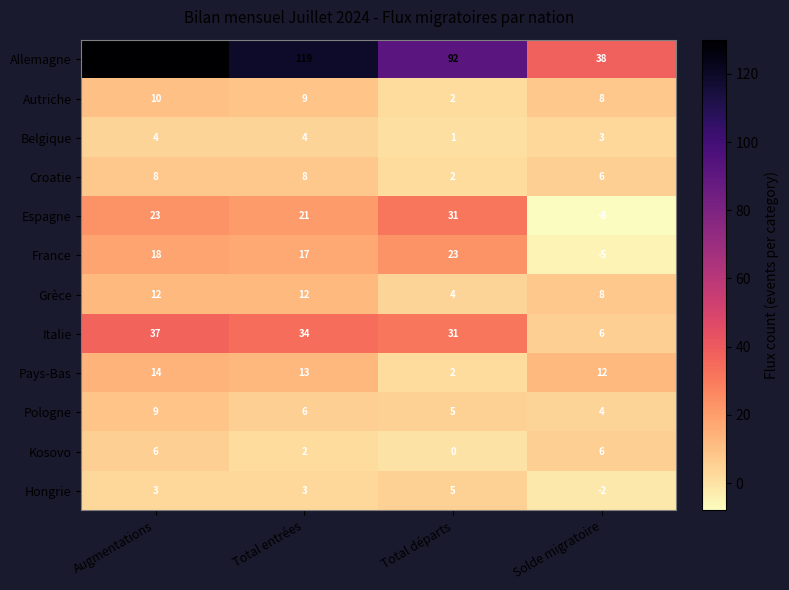

What is the smallest value displayed?

-8